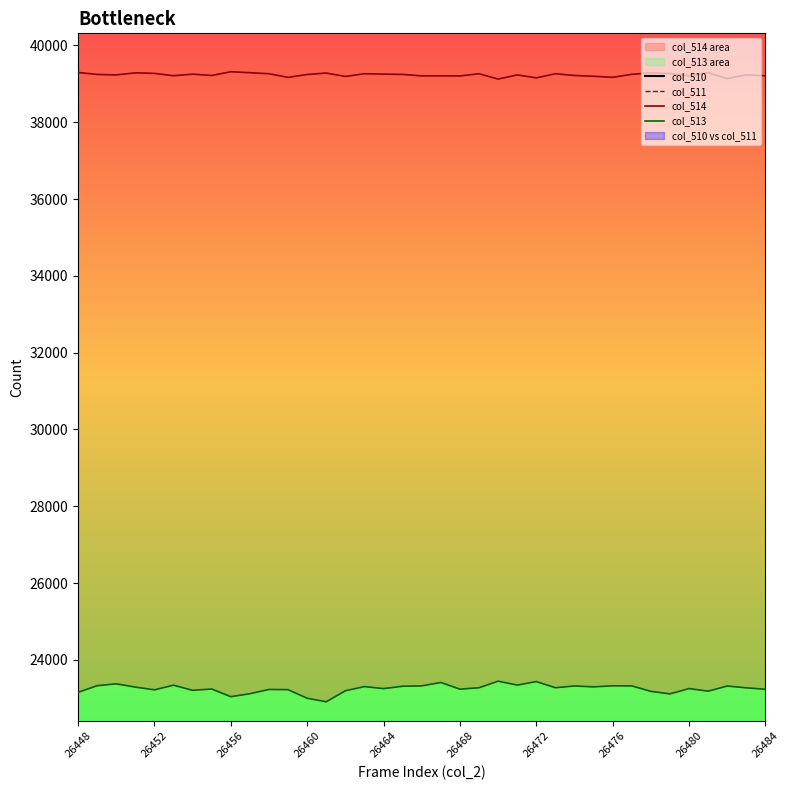

What is the total value across all series at 26460?

68827